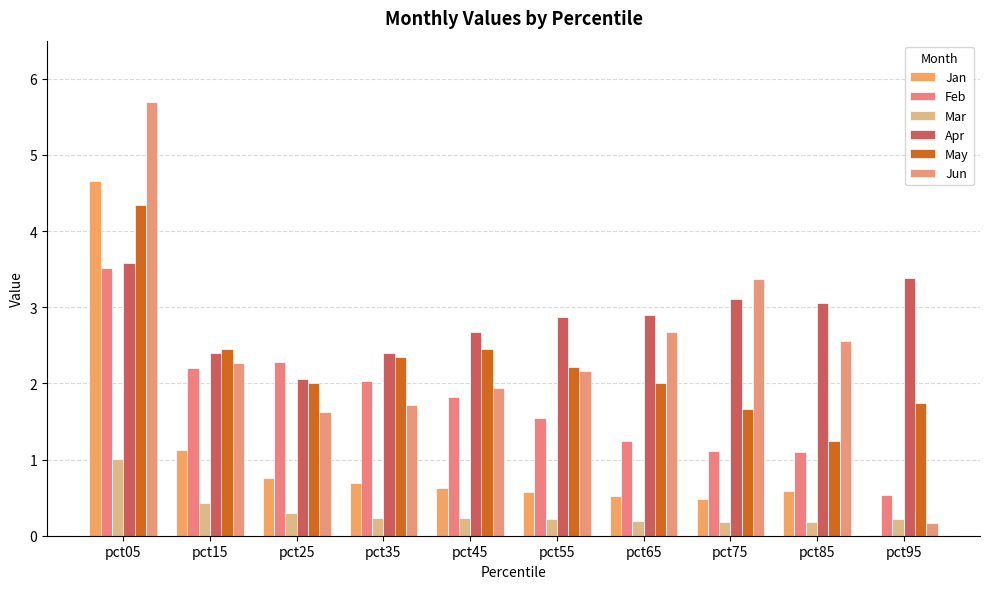

Which label corresponds to the largest value in the chart?

pct05